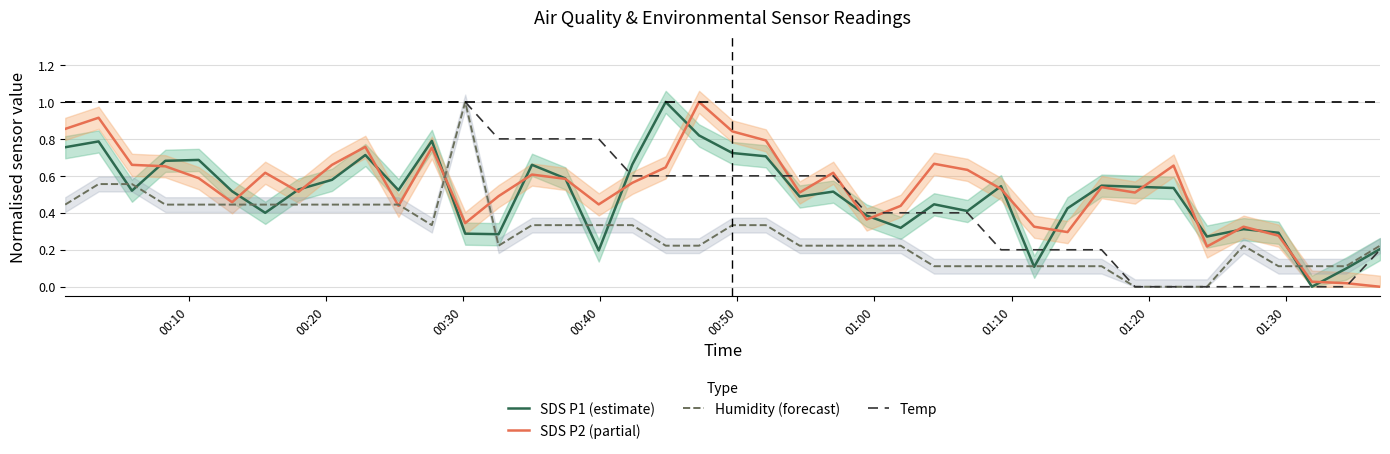

What is the sum of all Humidity (forecast) values?

11.4